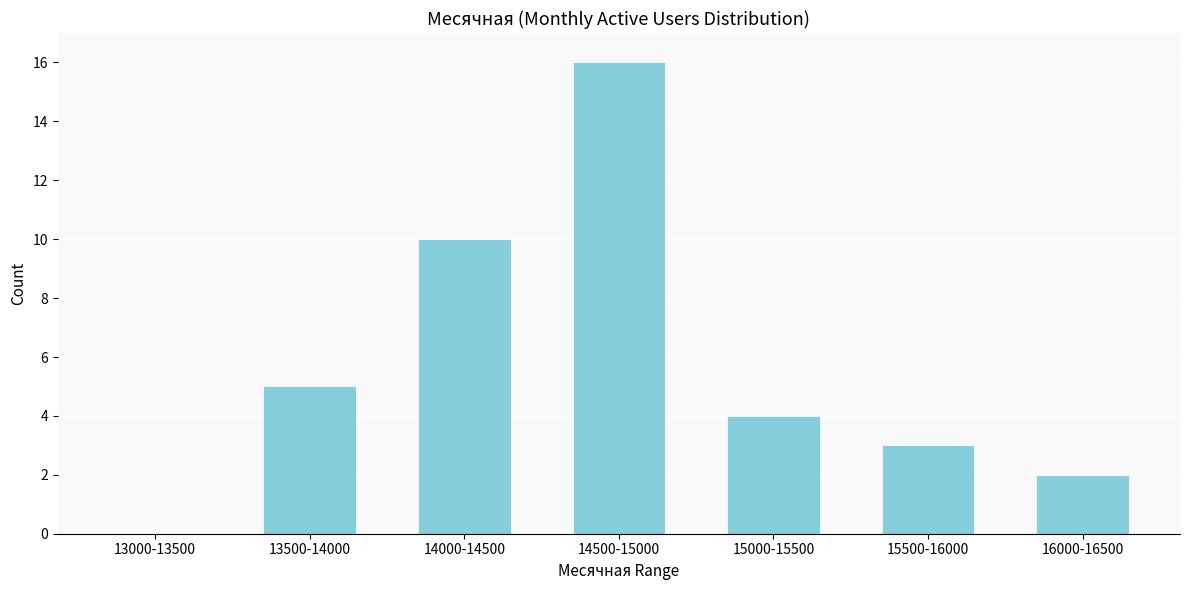

Reading left to right, extract all data points from this chart.

13000-13500=0	13500-14000=5	14000-14500=10	14500-15000=16	15000-15500=4	15500-16000=3	16000-16500=2